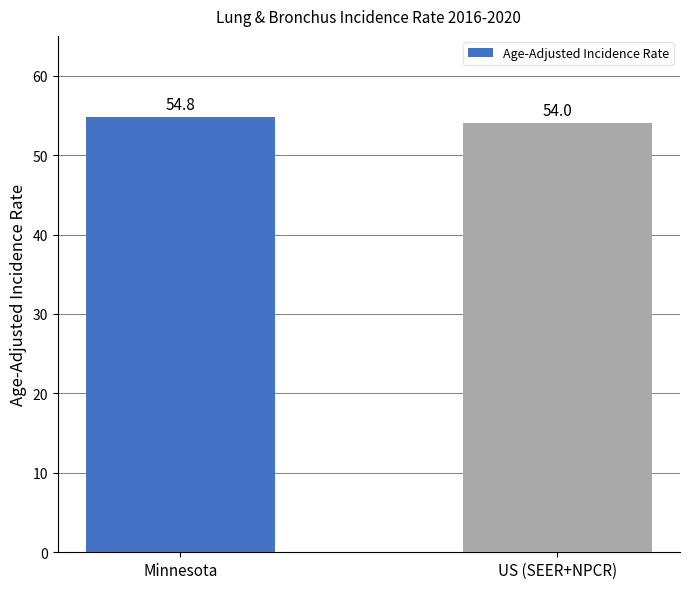

Reading left to right, list all the values displayed in this chart.

54.8	54.0